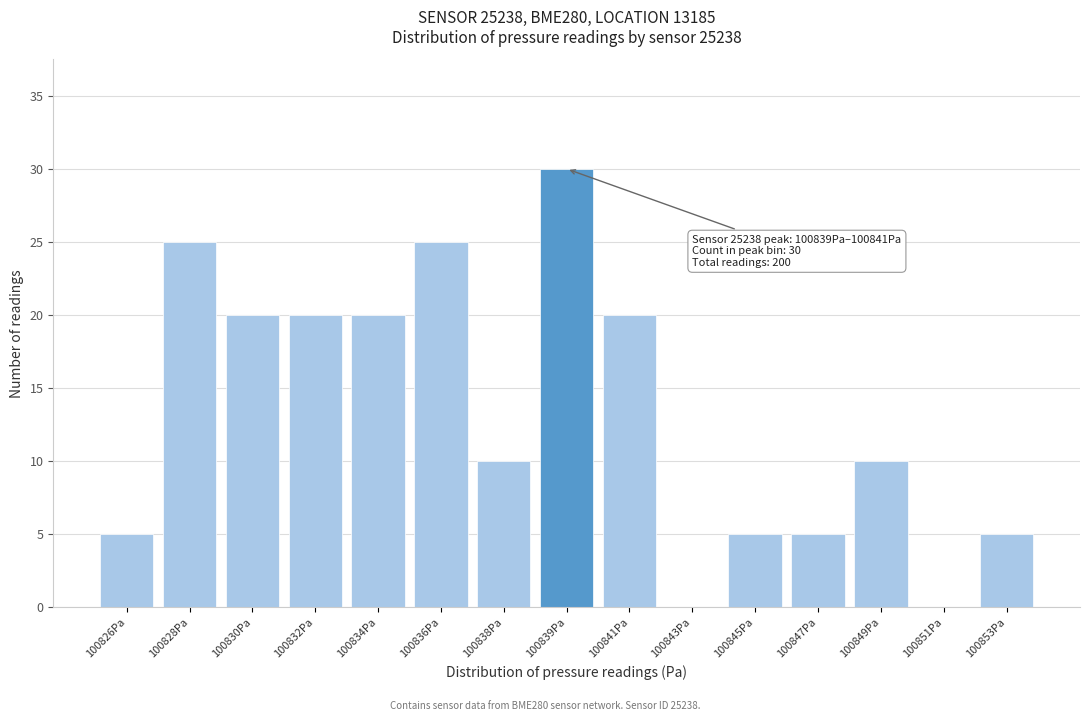

Reading left to right, transcribe all the data shown in this chart.

100826Pa=5	100828Pa=25	100830Pa=20	100832Pa=20	100834Pa=20	100836Pa=25	100838Pa=10	100839Pa=30	100841Pa=20	100843Pa=0	100845Pa=5	100847Pa=5	100849Pa=10	100851Pa=0	100853Pa=5